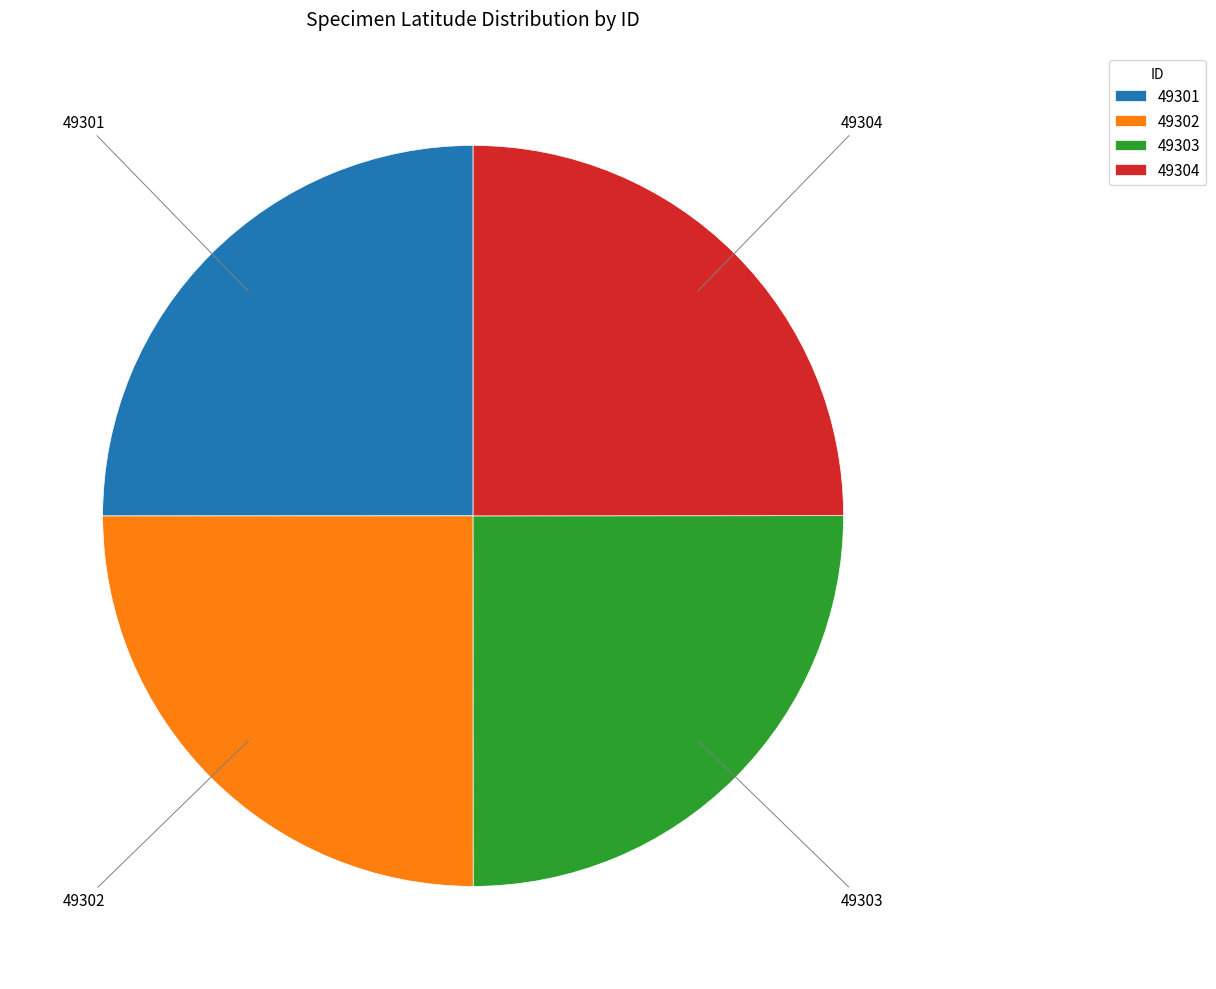

Is it true that 49303 is 25% of the pie?

True